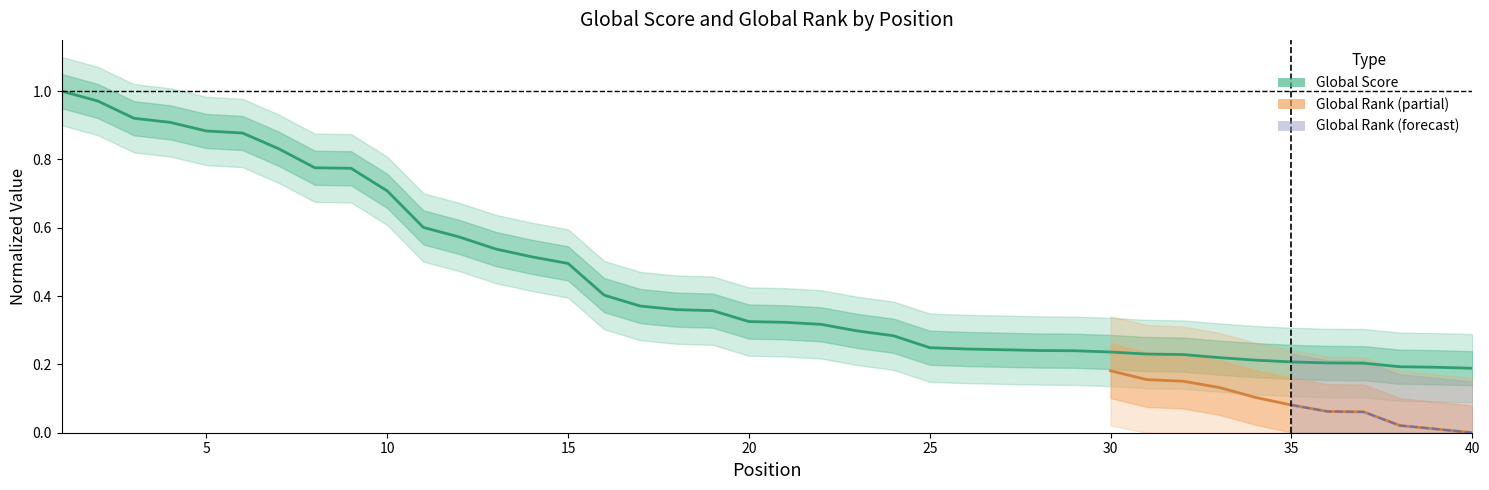

What is the smallest value displayed?

0.2